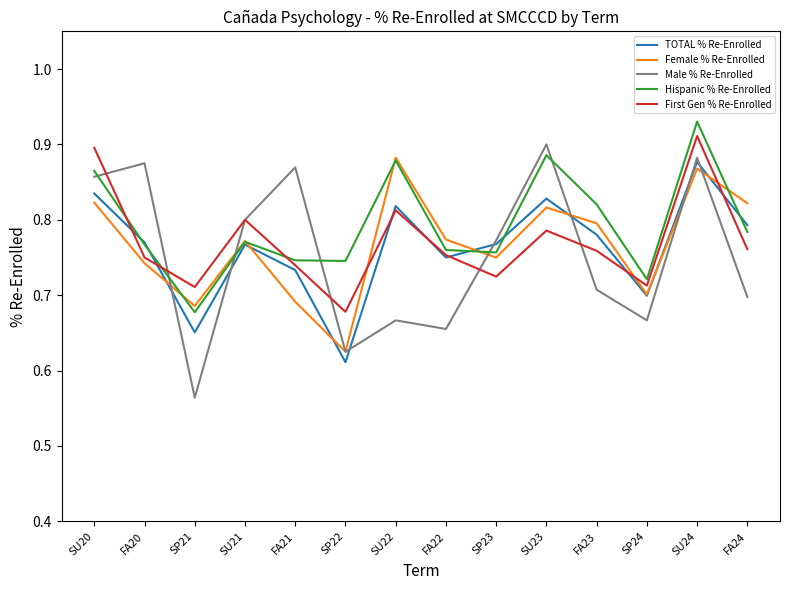

List the series in order of their peak value, highest first.

Hispanic % Re-Enrolled, First Gen % Re-Enrolled, Male % Re-Enrolled, Female % Re-Enrolled, TOTAL % Re-Enrolled